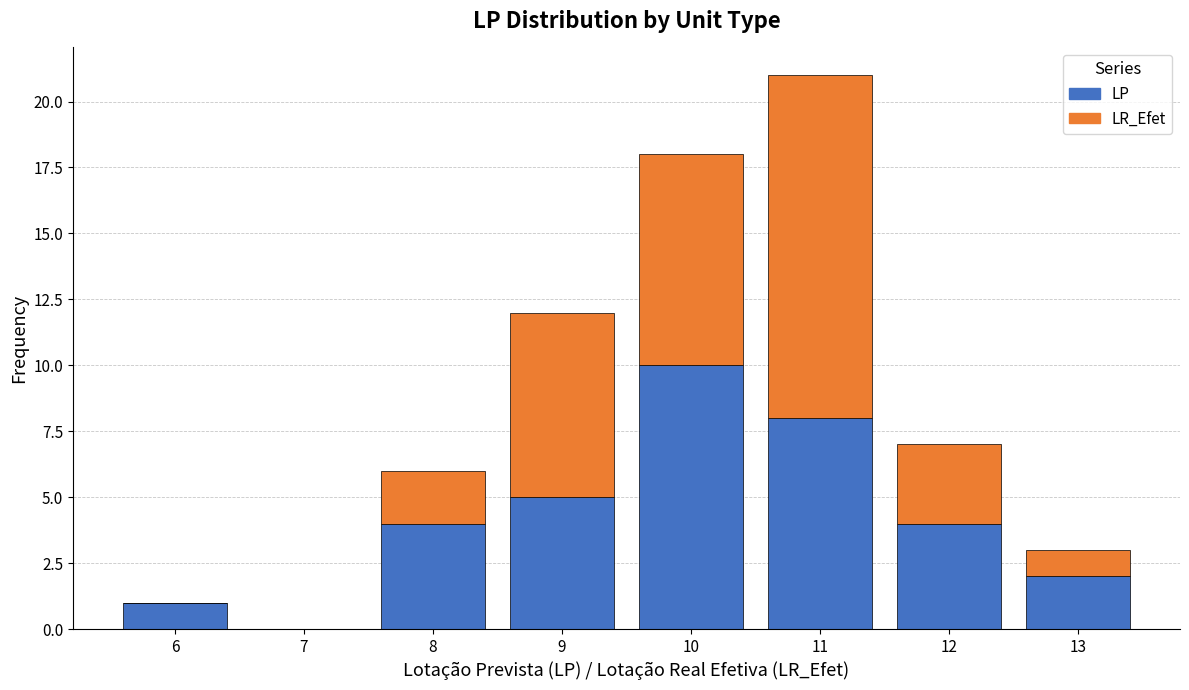

What is the total height of the stacked bar covering 10.5 to 11.5 on the x-axis? The values are not printed on the chart, so give them approximately, as read against the axis.

21